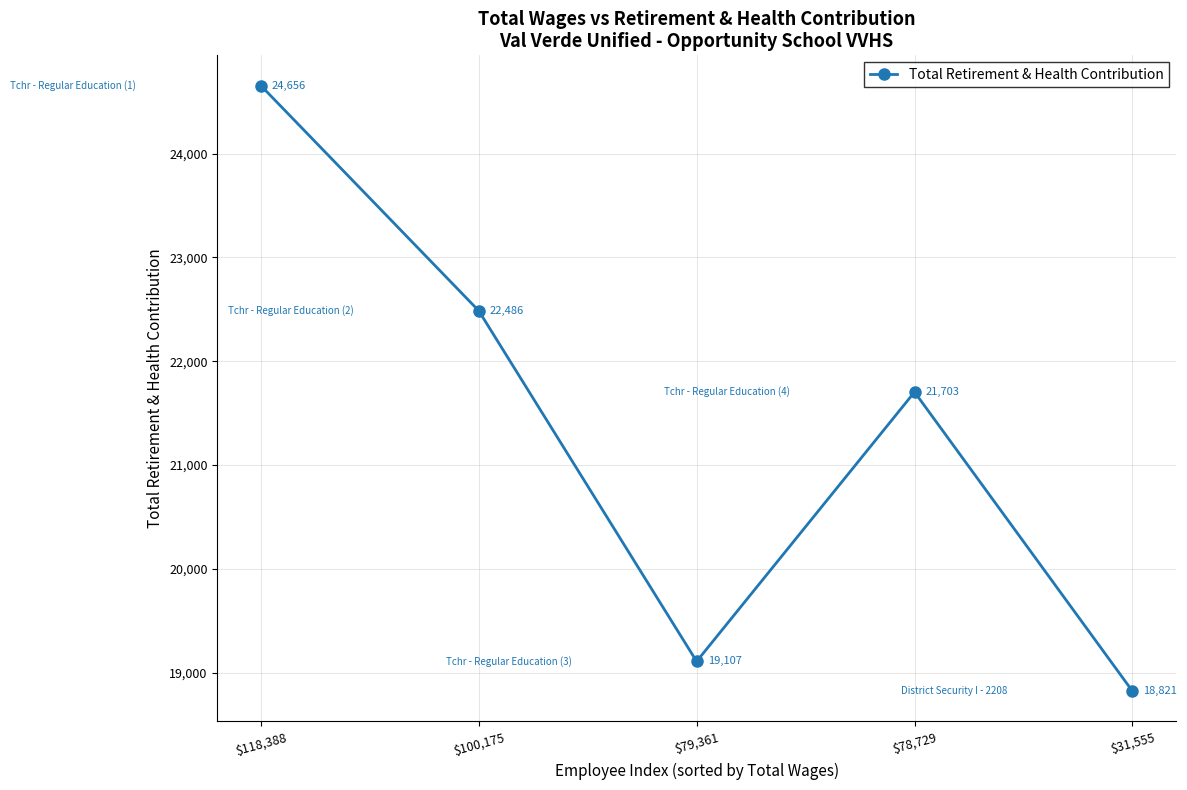

True or false: there are more than 2 points higher than both neighbors.

False